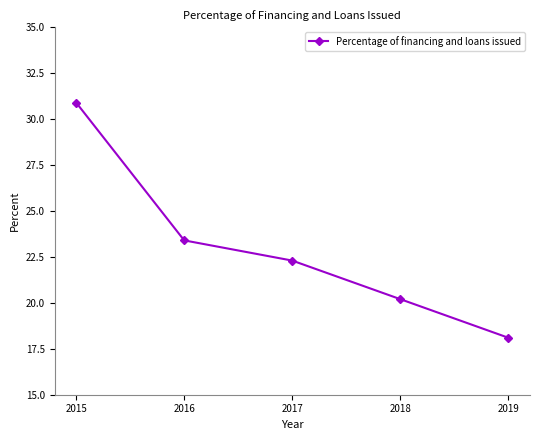

The value at 2018 is 13.2. True or false?

False